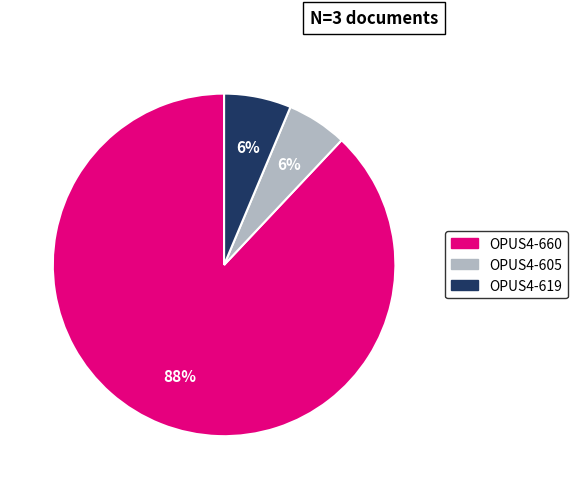

To the nearest percent, what is the difference between the largest and smallest slice percentages?

82%